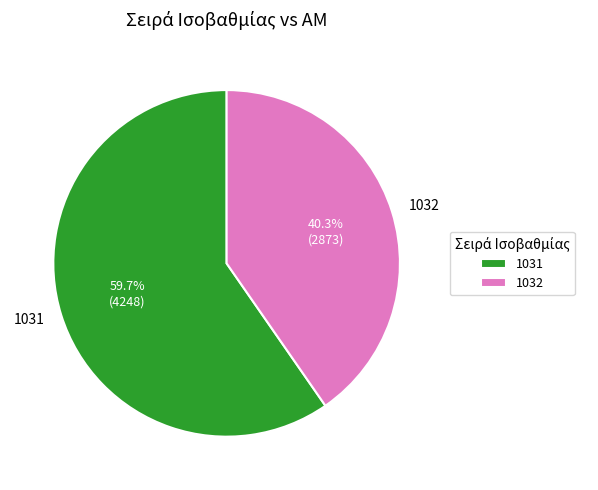

Is 1031 the majority of the pie?

Yes